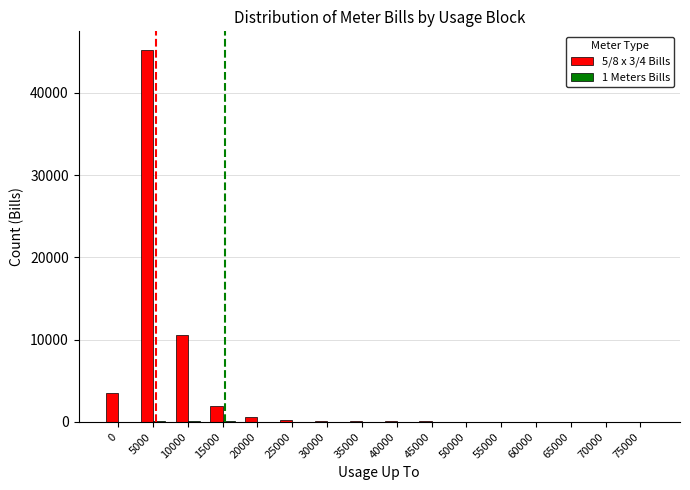

Which series has the largest total across all categories?

5/8 x 3/4 Bills